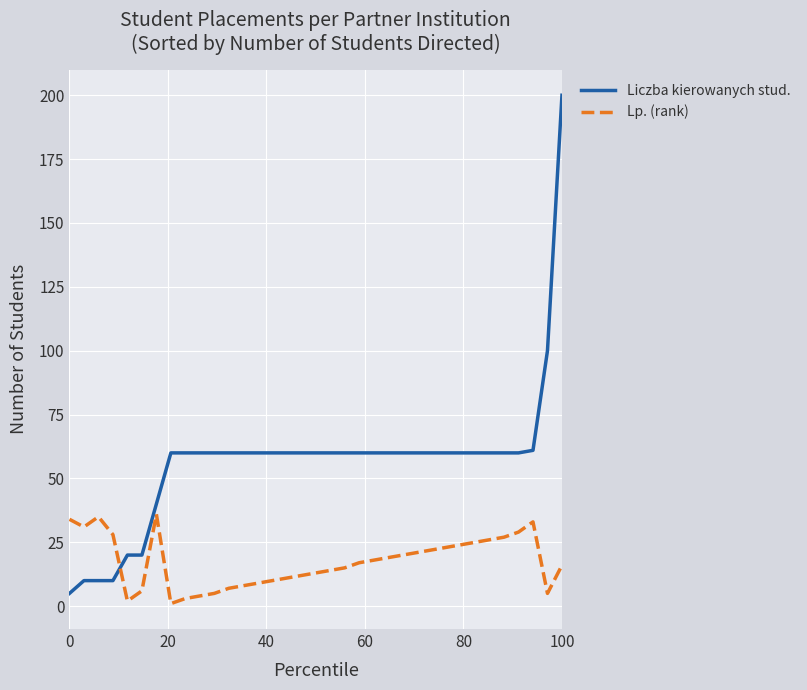

Which series has the largest total across all categories?

Liczba kierowanych stud.